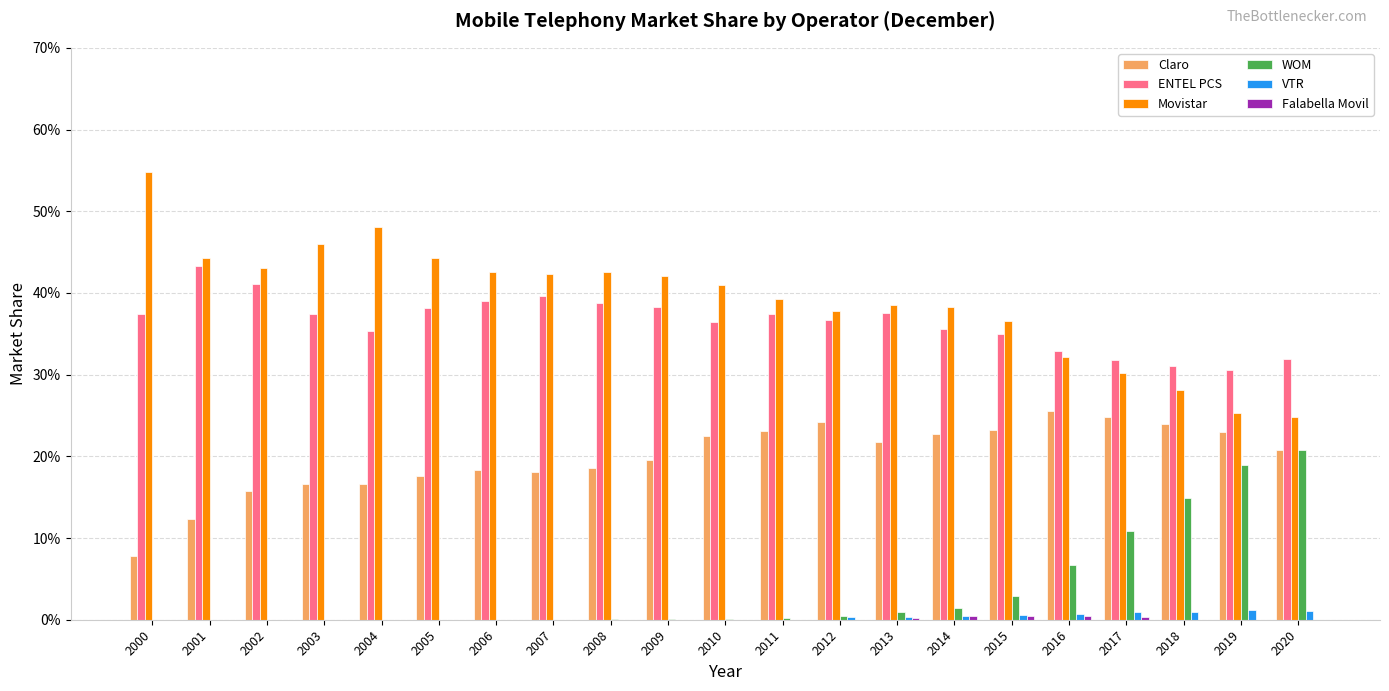

Which series has the widest spread of values?

Movistar